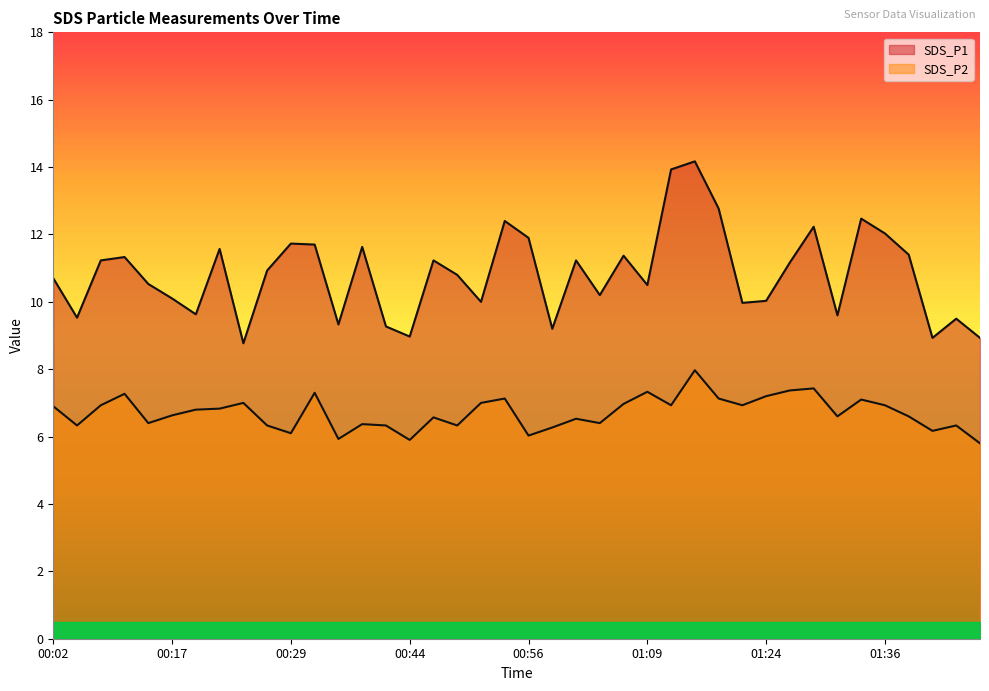

At which category is the sum across all series the highest?

01:16